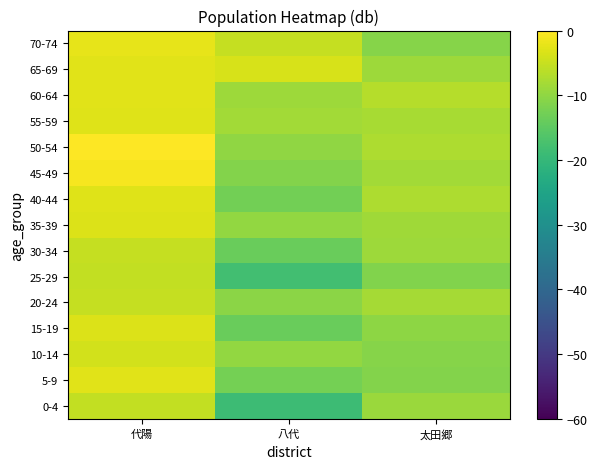

Which label corresponds to the smallest value in the chart?

八代